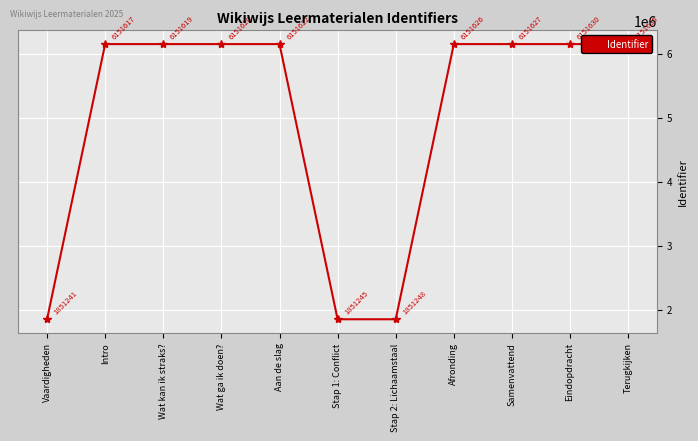

Is it true that the value at Aan de slag is 2674288?

False